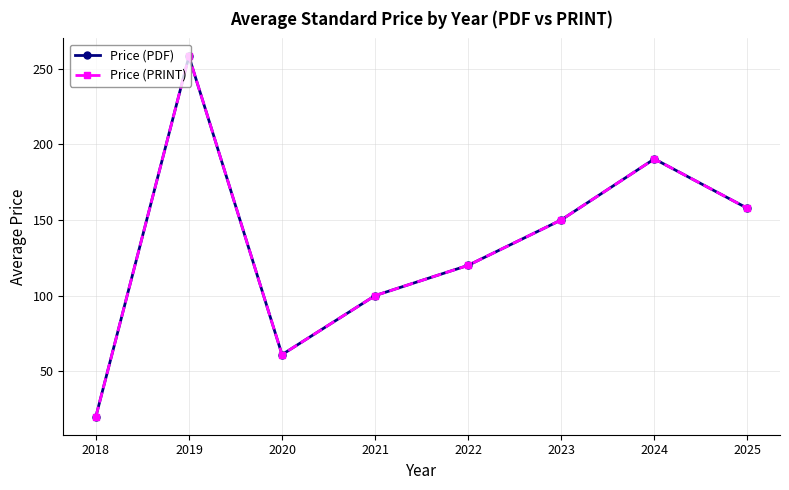

Rank the categories by Price (PRINT) value from lowest to highest.

2018, 2020, 2021, 2022, 2023, 2025, 2024, 2019